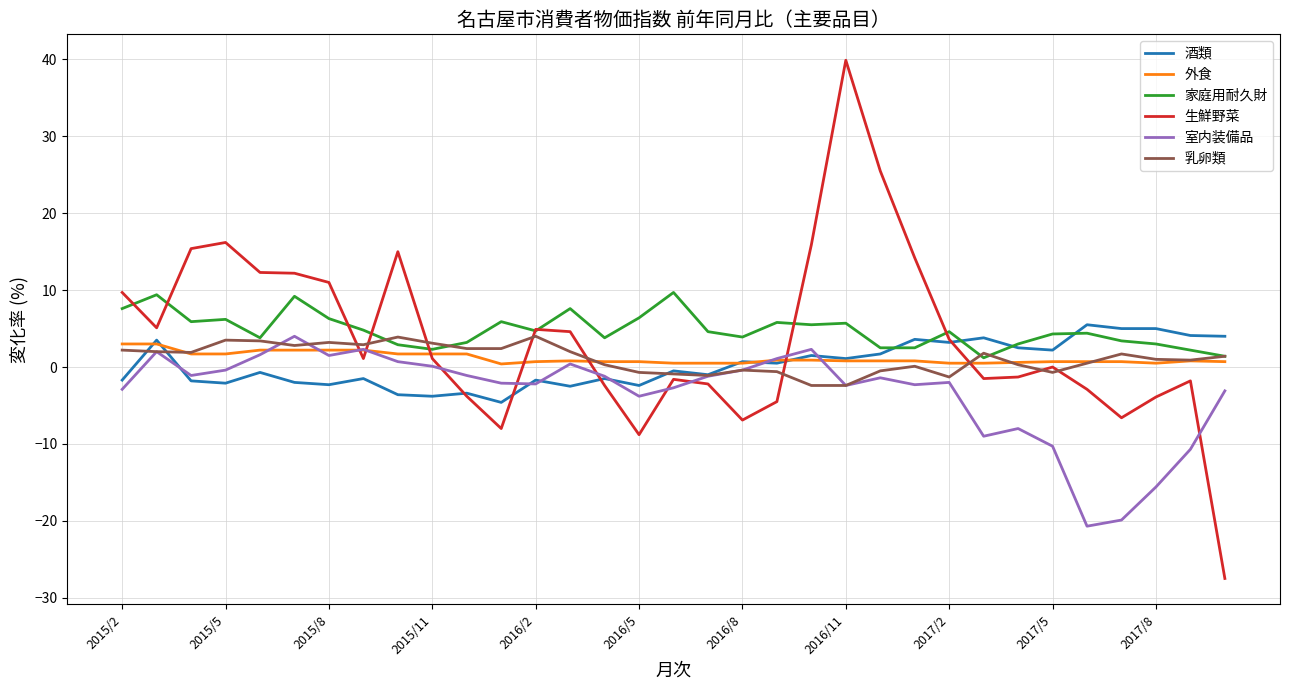

True or false: 乳卵類 and 酒類 intersect in this chart.

True